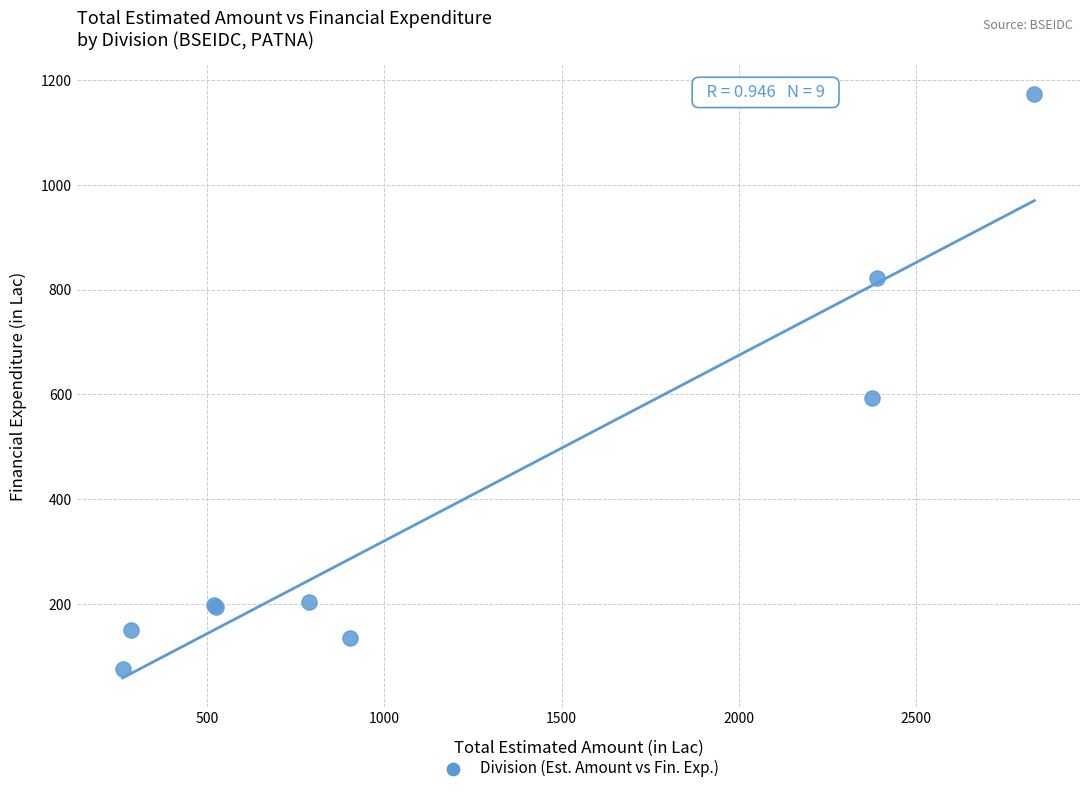

What Y value in the scatter plot is closest to 624?

592.5